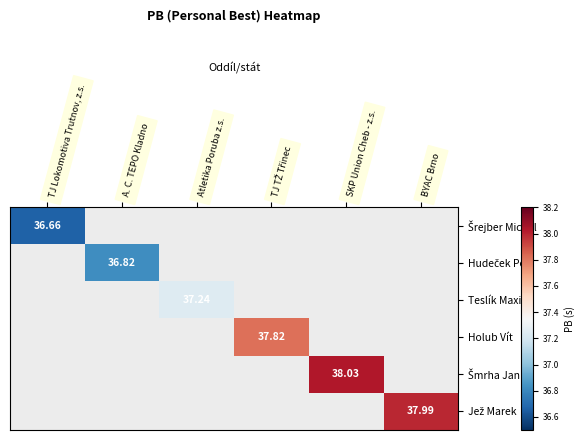

Which series has the largest range (max minus min)?

Hudeček Petr